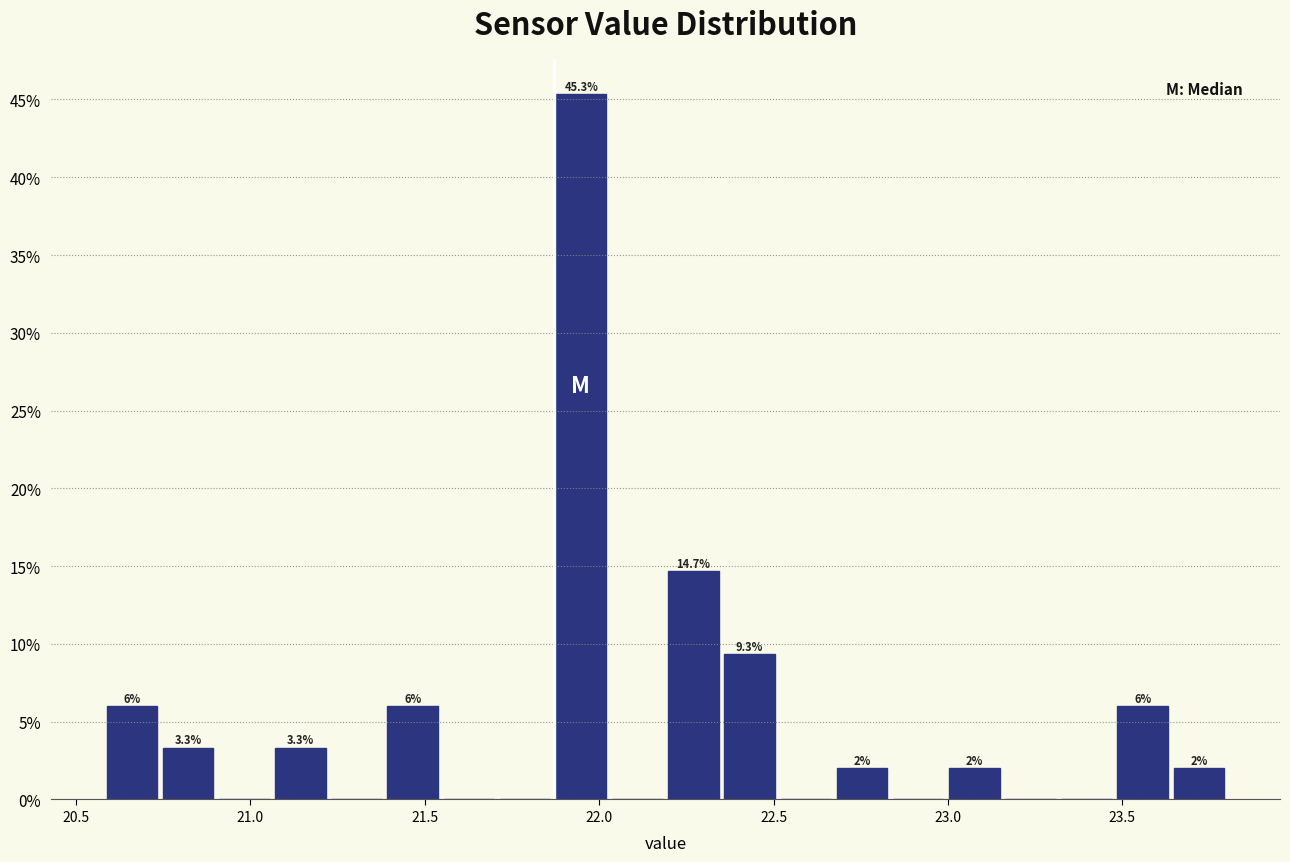

Around what value on the x-axis is the tallest bar? Give the approximate position of its centre, as read against the axis.

21.95